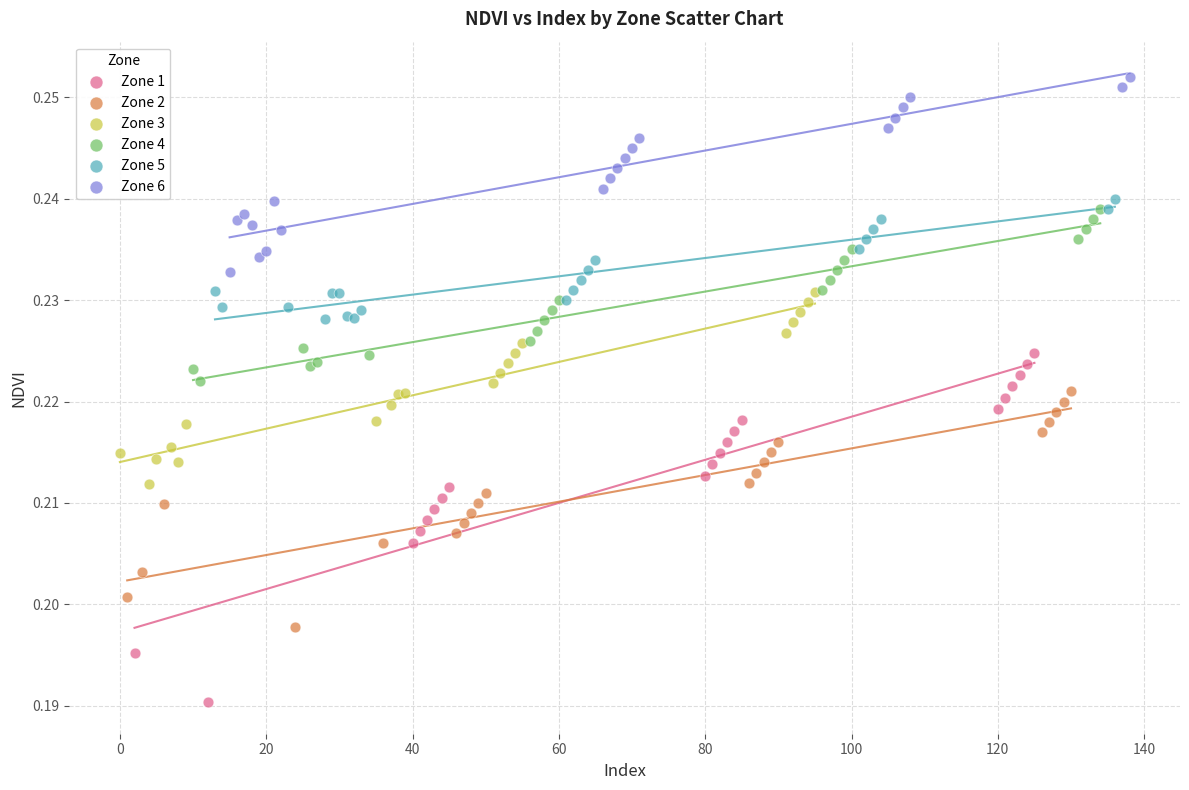

What are all the series names shown in the legend?

Zone 1, Zone 2, Zone 3, Zone 4, Zone 5, Zone 6